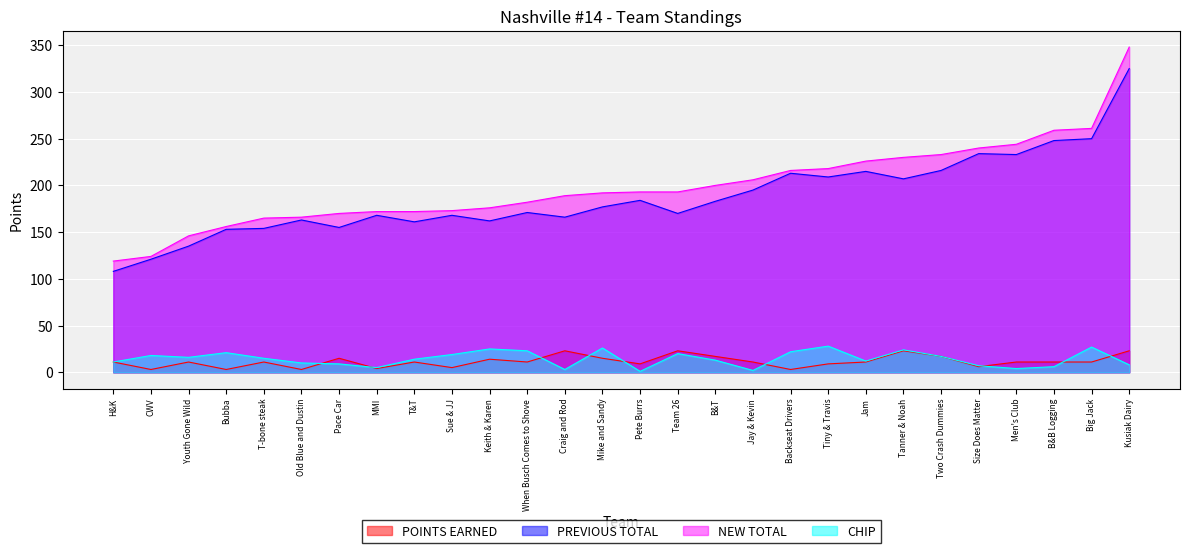

At which label does CHIP reach its minimum?

Pete Burrs